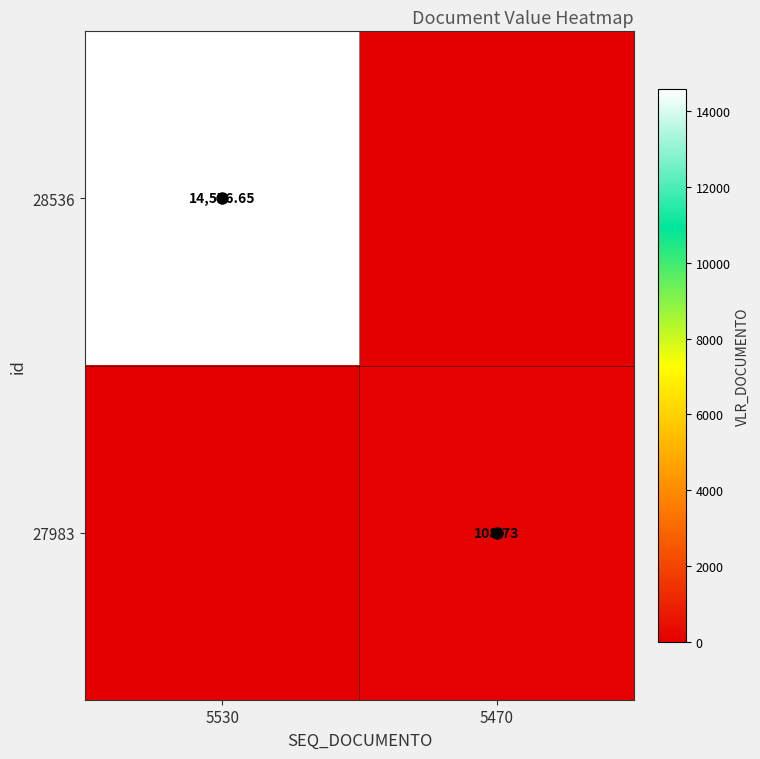

What is the average value of the 27983 series?

54.4